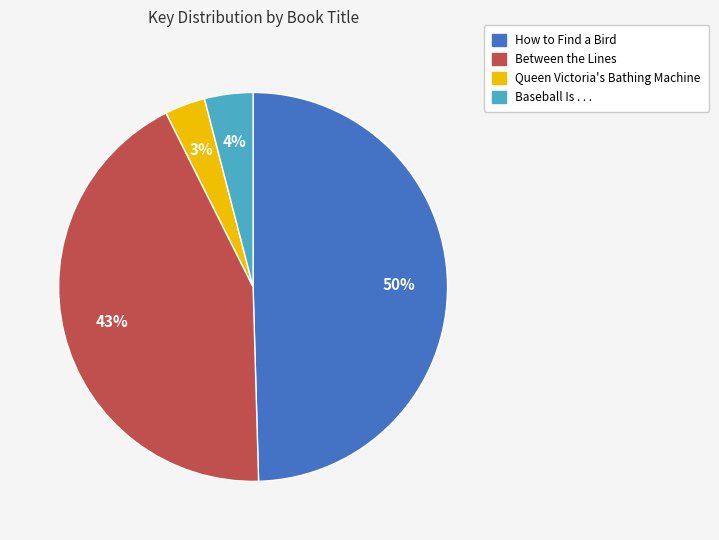

Count the number of slices in the pie.

4